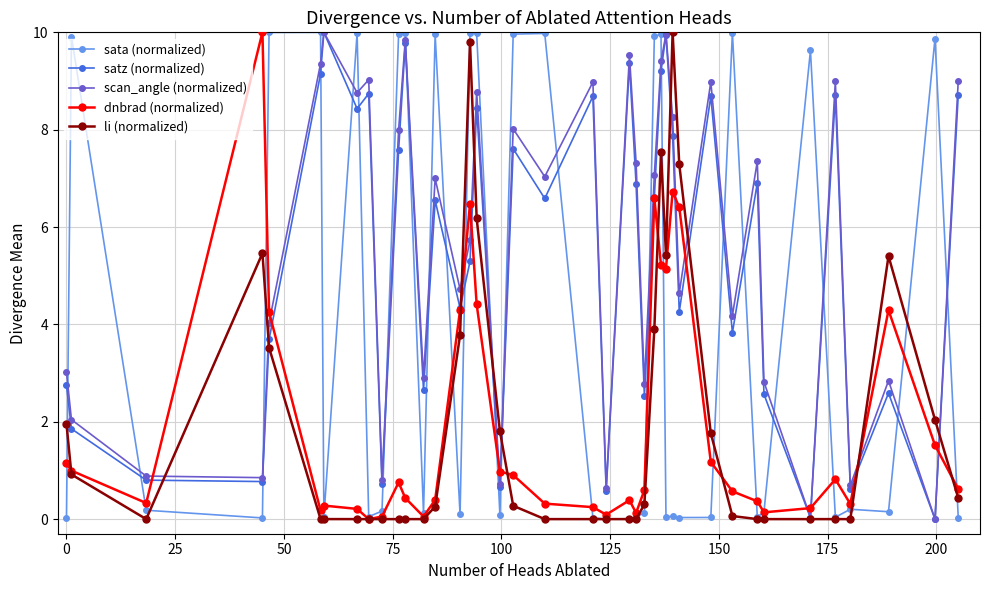

At how many categories does at least one series exceed 0?

40